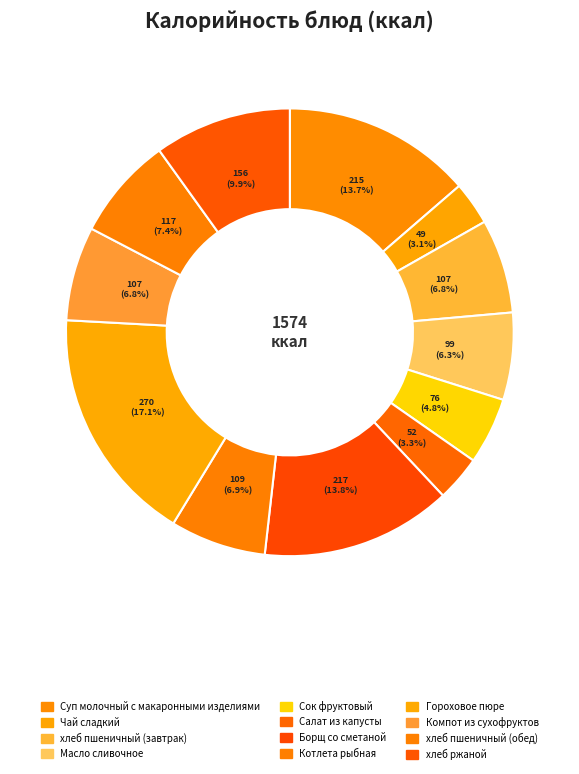

The Чай сладкий slice represents 9% of the pie. True or false?

False